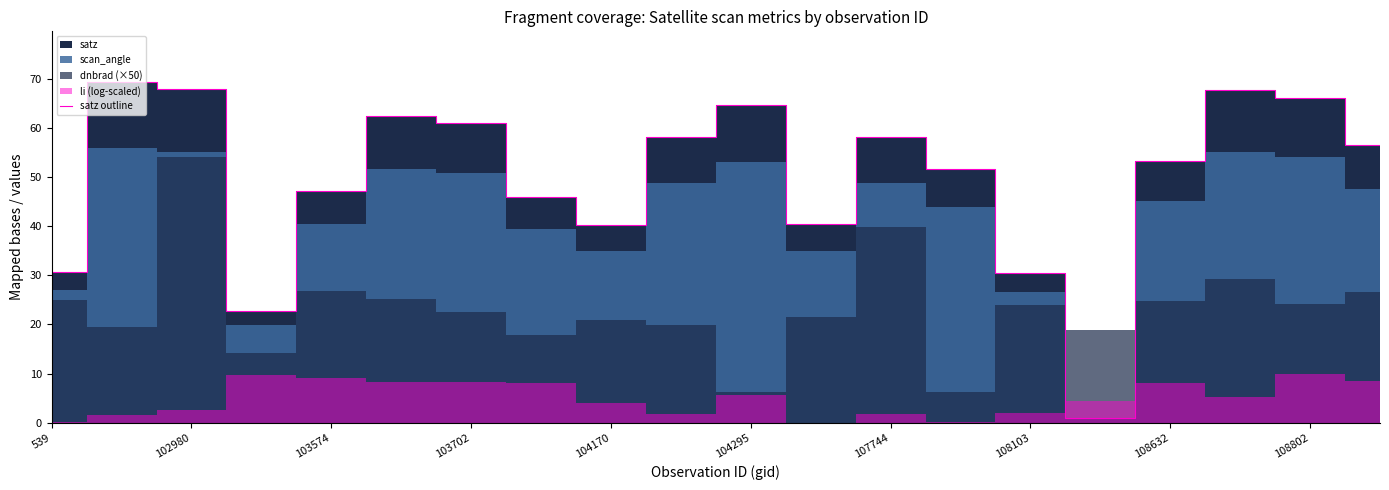

What is the highest value of the satz outline series?

69.3